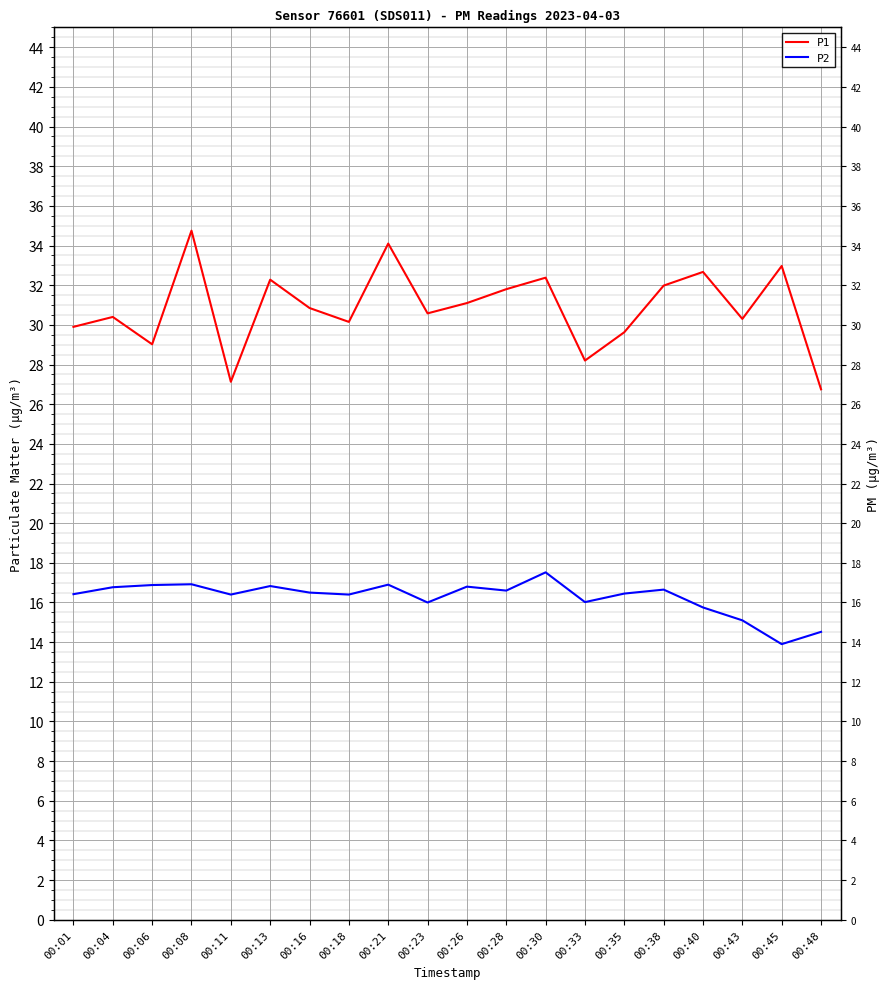

What is the difference between the P2 values at 00:26 and 00:16?

0.3